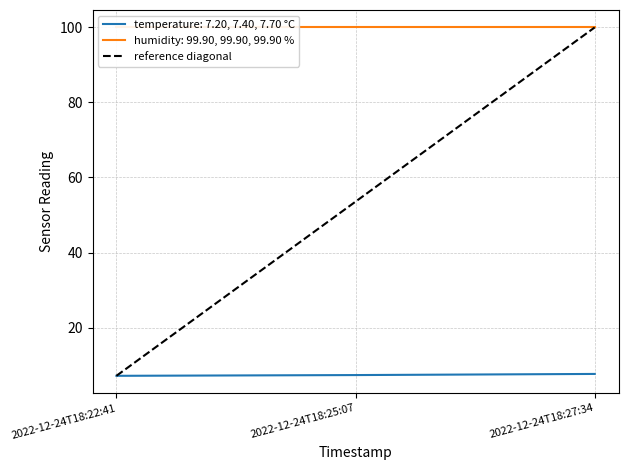

What is the value of the 1st point from the left?

7.2